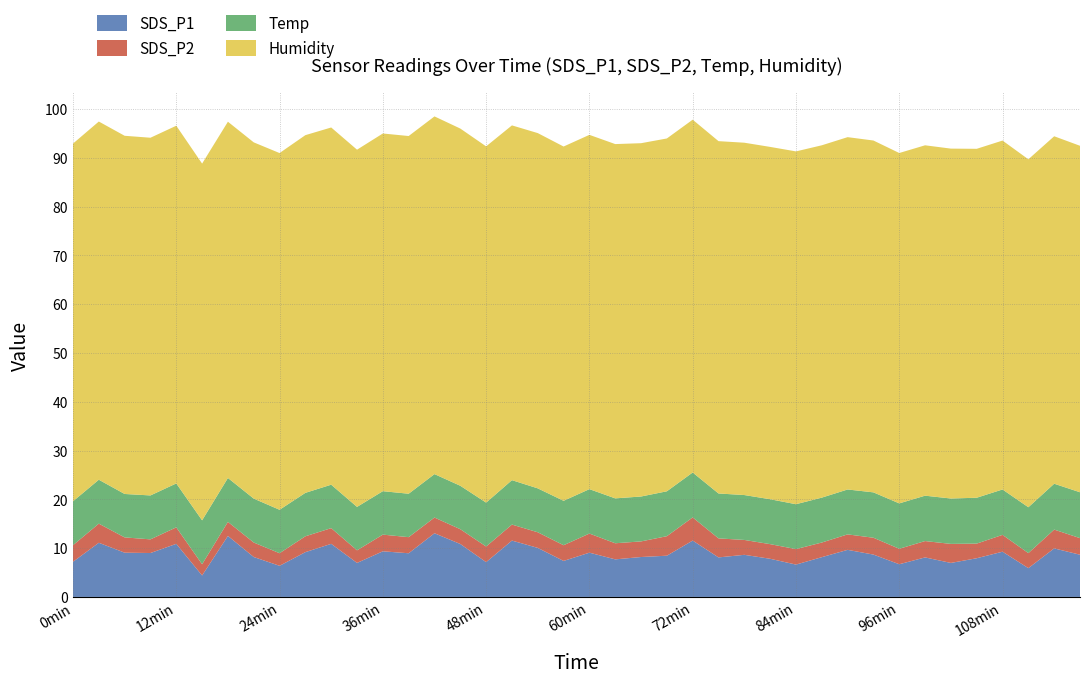

What is the minimum value for SDS_P1?

4.4